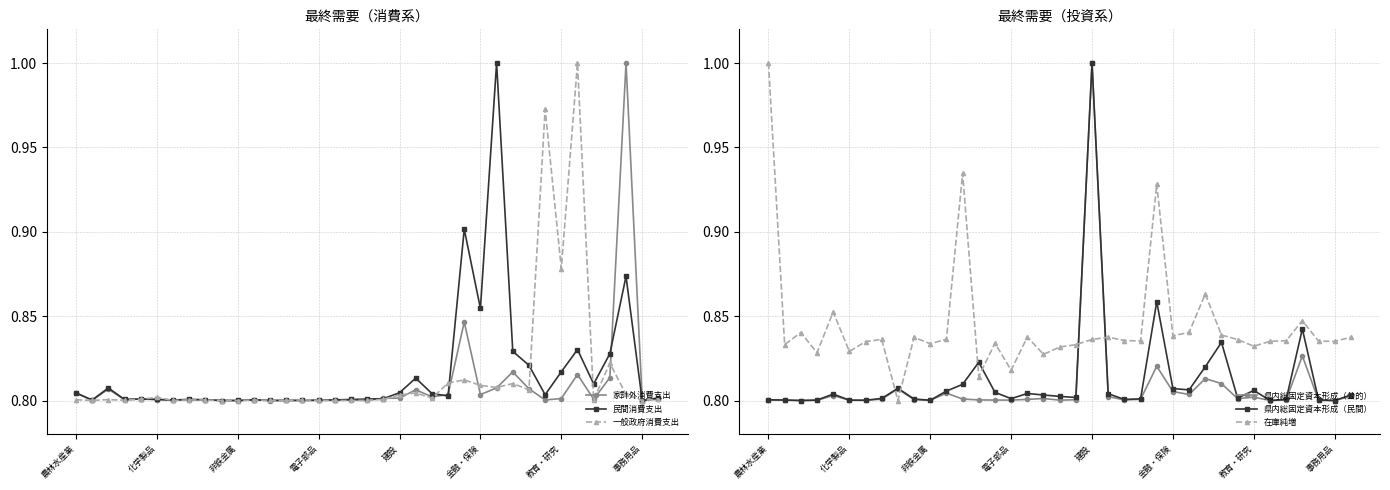

True or false: 民間消費支出 has a value of 1.1 at 21.

False